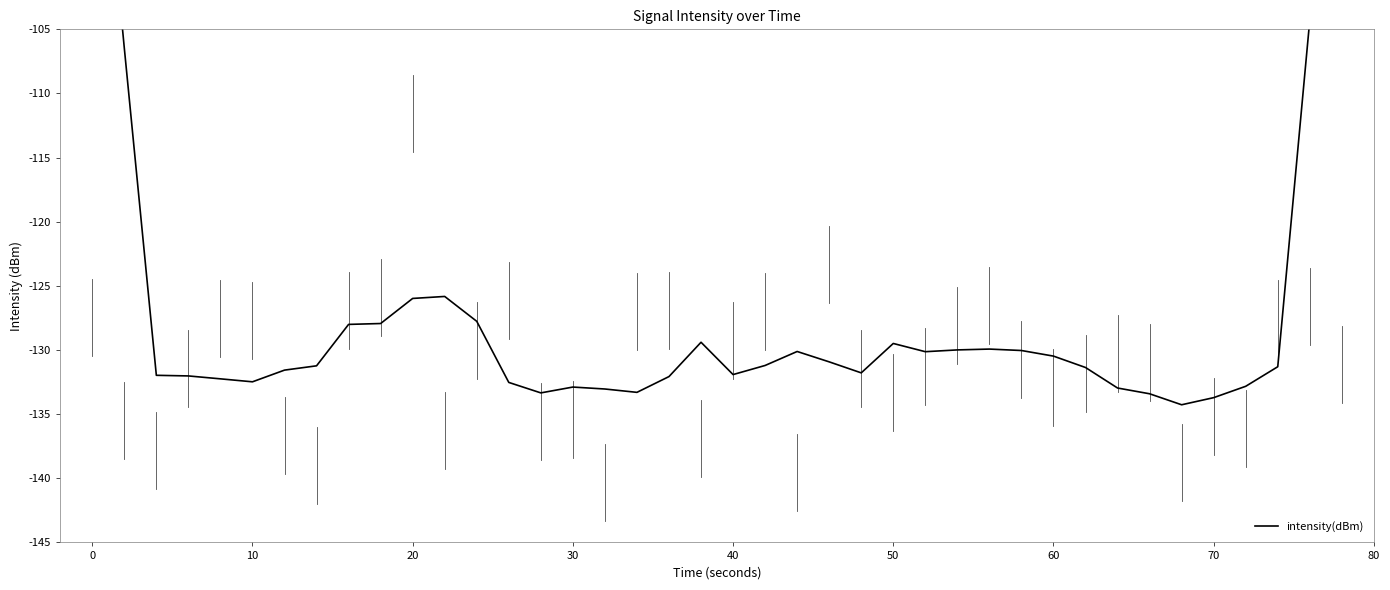

What is the average value?

-127.2